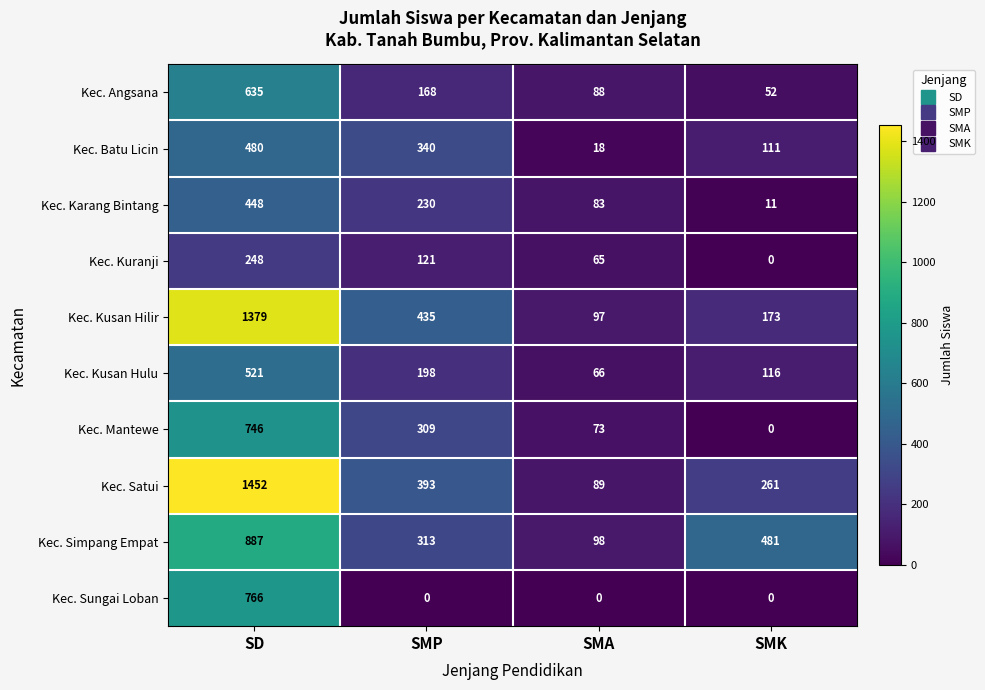

Count the number of categories in the chart.

4